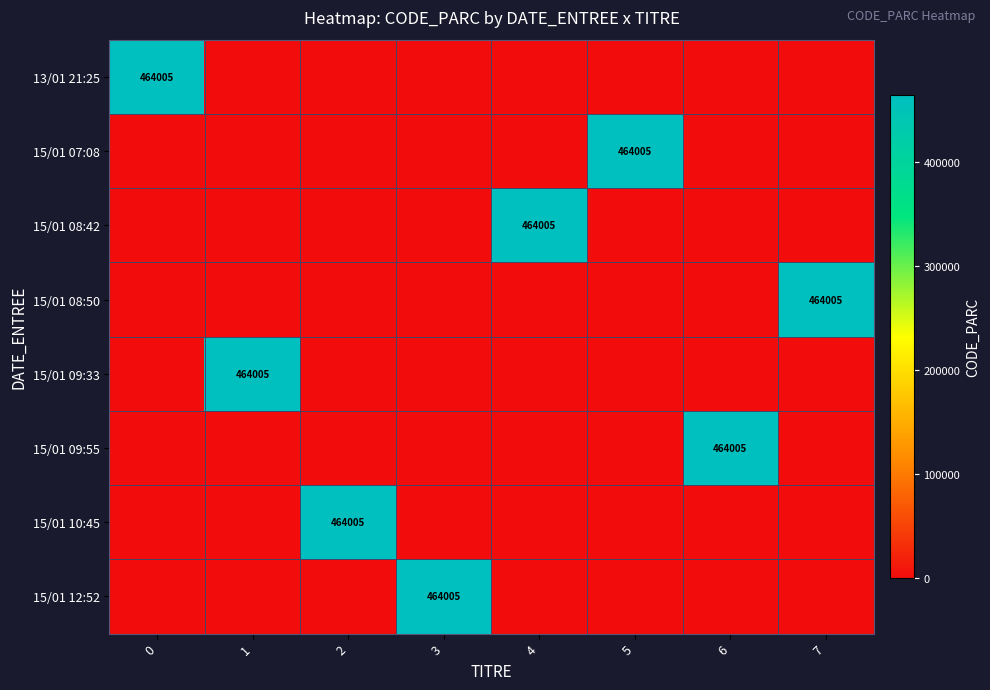

Read the 15/01 07:08 value at 5.

464005